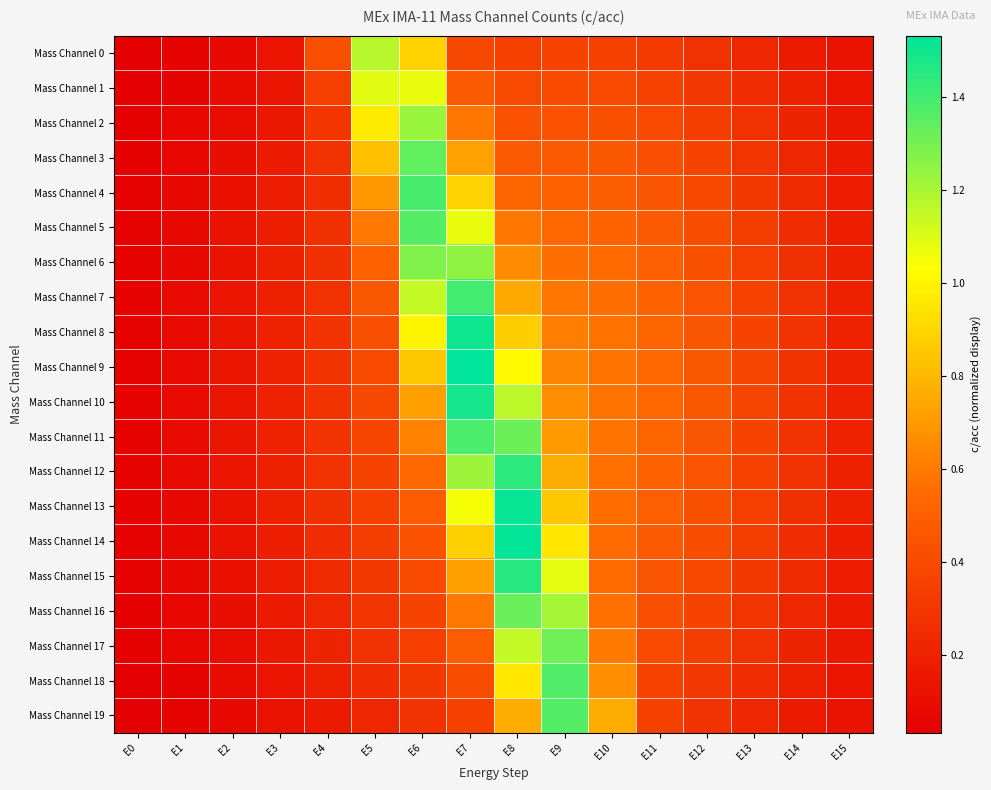

Reading left to right, list all the values displayed in this chart.

Mass Channel 0: E0=0.0	E1=0.1	E2=0.1	E3=0.1	E4=0.4	E5=1.2	E6=0.9	E7=0.4	E8=0.4	E9=0.4	E10=0.4	E11=0.3	E12=0.3	E13=0.2	E14=0.2	E15=0.1
Mass Channel 1: E0=0.0	E1=0.1	E2=0.1	E3=0.1	E4=0.3	E5=1.1	E6=1.1	E7=0.5	E8=0.4	E9=0.4	E10=0.4	E11=0.4	E12=0.3	E13=0.3	E14=0.2	E15=0.1
Mass Channel 2: E0=0.0	E1=0.1	E2=0.1	E3=0.2	E4=0.3	E5=1.0	E6=1.2	E7=0.6	E8=0.4	E9=0.4	E10=0.4	E11=0.4	E12=0.3	E13=0.3	E14=0.2	E15=0.2
Mass Channel 3: E0=0.0	E1=0.1	E2=0.1	E3=0.2	E4=0.3	E5=0.8	E6=1.3	E7=0.7	E8=0.5	E9=0.5	E10=0.5	E11=0.4	E12=0.4	E13=0.3	E14=0.2	E15=0.2
Mass Channel 4: E0=0.0	E1=0.1	E2=0.1	E3=0.2	E4=0.3	E5=0.7	E6=1.4	E7=0.9	E8=0.5	E9=0.5	E10=0.5	E11=0.5	E12=0.4	E13=0.3	E14=0.2	E15=0.2
Mass Channel 5: E0=0.0	E1=0.1	E2=0.1	E3=0.2	E4=0.3	E5=0.6	E6=1.4	E7=1.1	E8=0.6	E9=0.5	E10=0.5	E11=0.5	E12=0.4	E13=0.3	E14=0.3	E15=0.2
Mass Channel 6: E0=0.1	E1=0.1	E2=0.1	E3=0.2	E4=0.3	E5=0.5	E6=1.3	E7=1.3	E8=0.7	E9=0.6	E10=0.5	E11=0.5	E12=0.4	E13=0.3	E14=0.3	E15=0.2
Mass Channel 7: E0=0.1	E1=0.1	E2=0.1	E3=0.2	E4=0.3	E5=0.5	E6=1.1	E7=1.4	E8=0.8	E9=0.6	E10=0.6	E11=0.5	E12=0.4	E13=0.4	E14=0.3	E15=0.2
Mass Channel 8: E0=0.1	E1=0.1	E2=0.1	E3=0.2	E4=0.3	E5=0.4	E6=1.0	E7=1.5	E8=0.9	E9=0.6	E10=0.6	E11=0.5	E12=0.5	E13=0.4	E14=0.3	E15=0.2
Mass Channel 9: E0=0.1	E1=0.1	E2=0.1	E3=0.2	E4=0.3	E5=0.4	E6=0.9	E7=1.5	E8=1.0	E9=0.6	E10=0.6	E11=0.5	E12=0.5	E13=0.4	E14=0.3	E15=0.2
Mass Channel 10: E0=0.1	E1=0.1	E2=0.1	E3=0.2	E4=0.3	E5=0.4	E6=0.7	E7=1.5	E8=1.2	E9=0.7	E10=0.6	E11=0.5	E12=0.5	E13=0.4	E14=0.3	E15=0.2
Mass Channel 11: E0=0.1	E1=0.1	E2=0.1	E3=0.2	E4=0.3	E5=0.4	E6=0.6	E7=1.4	E8=1.3	E9=0.7	E10=0.6	E11=0.5	E12=0.5	E13=0.4	E14=0.3	E15=0.2
Mass Channel 12: E0=0.1	E1=0.1	E2=0.1	E3=0.2	E4=0.3	E5=0.4	E6=0.5	E7=1.2	E8=1.4	E9=0.8	E10=0.6	E11=0.5	E12=0.4	E13=0.4	E14=0.3	E15=0.2
Mass Channel 13: E0=0.1	E1=0.1	E2=0.1	E3=0.2	E4=0.3	E5=0.3	E6=0.5	E7=1.1	E8=1.5	E9=0.8	E10=0.6	E11=0.5	E12=0.4	E13=0.3	E14=0.3	E15=0.2
Mass Channel 14: E0=0.0	E1=0.1	E2=0.1	E3=0.2	E4=0.3	E5=0.3	E6=0.4	E7=0.9	E8=1.5	E9=1.0	E10=0.6	E11=0.5	E12=0.4	E13=0.3	E14=0.3	E15=0.2
Mass Channel 15: E0=0.0	E1=0.1	E2=0.1	E3=0.2	E4=0.2	E5=0.3	E6=0.4	E7=0.7	E8=1.5	E9=1.1	E10=0.6	E11=0.5	E12=0.4	E13=0.3	E14=0.2	E15=0.2
Mass Channel 16: E0=0.0	E1=0.1	E2=0.1	E3=0.2	E4=0.2	E5=0.3	E6=0.4	E7=0.6	E8=1.3	E9=1.2	E10=0.6	E11=0.4	E12=0.4	E13=0.3	E14=0.2	E15=0.2
Mass Channel 17: E0=0.0	E1=0.1	E2=0.1	E3=0.2	E4=0.2	E5=0.3	E6=0.3	E7=0.5	E8=1.1	E9=1.3	E10=0.6	E11=0.4	E12=0.3	E13=0.3	E14=0.2	E15=0.2
Mass Channel 18: E0=0.0	E1=0.1	E2=0.1	E3=0.1	E4=0.2	E5=0.3	E6=0.3	E7=0.4	E8=1.0	E9=1.4	E10=0.7	E11=0.4	E12=0.3	E13=0.3	E14=0.2	E15=0.1
Mass Channel 19: E0=0.0	E1=0.1	E2=0.1	E3=0.1	E4=0.2	E5=0.2	E6=0.3	E7=0.4	E8=0.8	E9=1.4	E10=0.8	E11=0.4	E12=0.3	E13=0.2	E14=0.2	E15=0.1